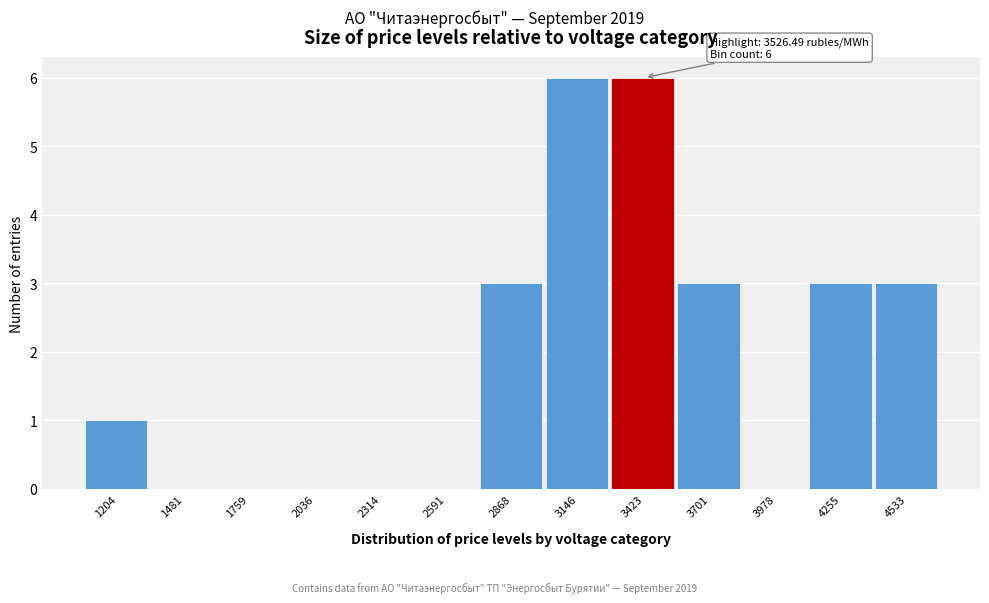

Reading left to right, what are all the values shown in this chart?

1204=1	1481=0	1759=0	2036=0	2314=0	2591=0	2868=3	3146=6	3423=6	3701=3	3978=0	4255=3	4533=3